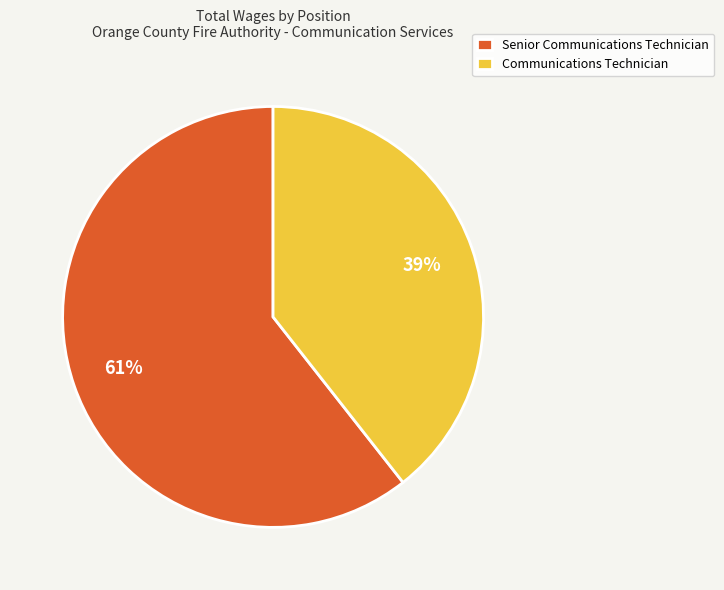

To the nearest percent, what is the average slice percentage?

50%